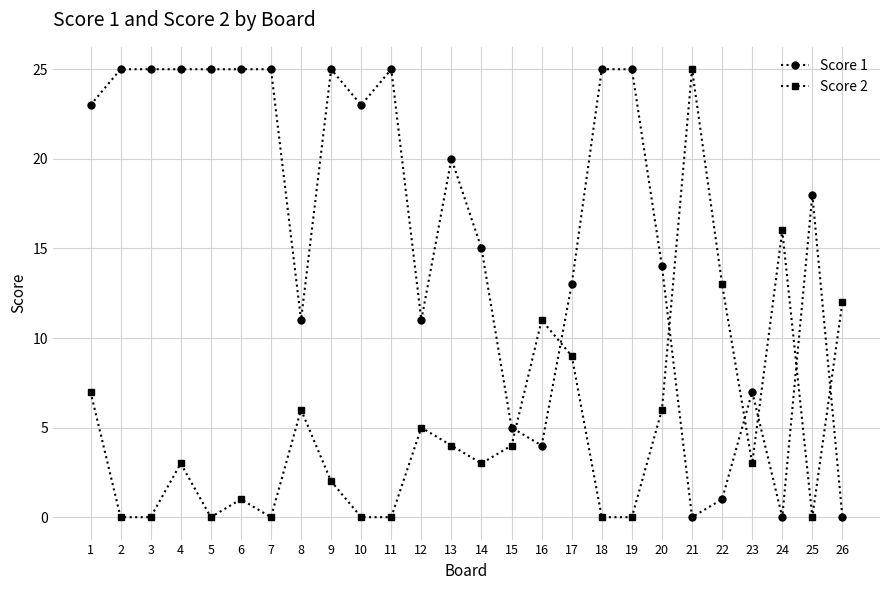

True or false: Score 1 has more than 1 interior local peaks.

True